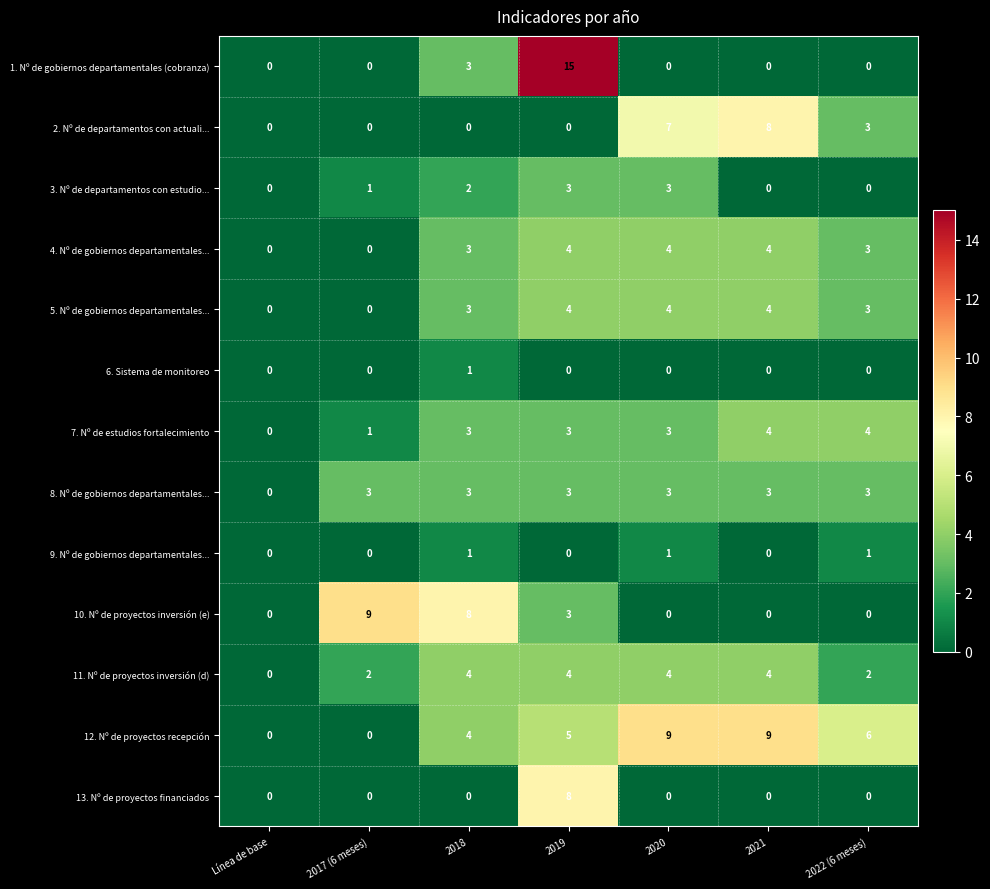

True or false: 1. Nº de gobiernos departamentales (cobranza) has a value of 0 at 2020.

True